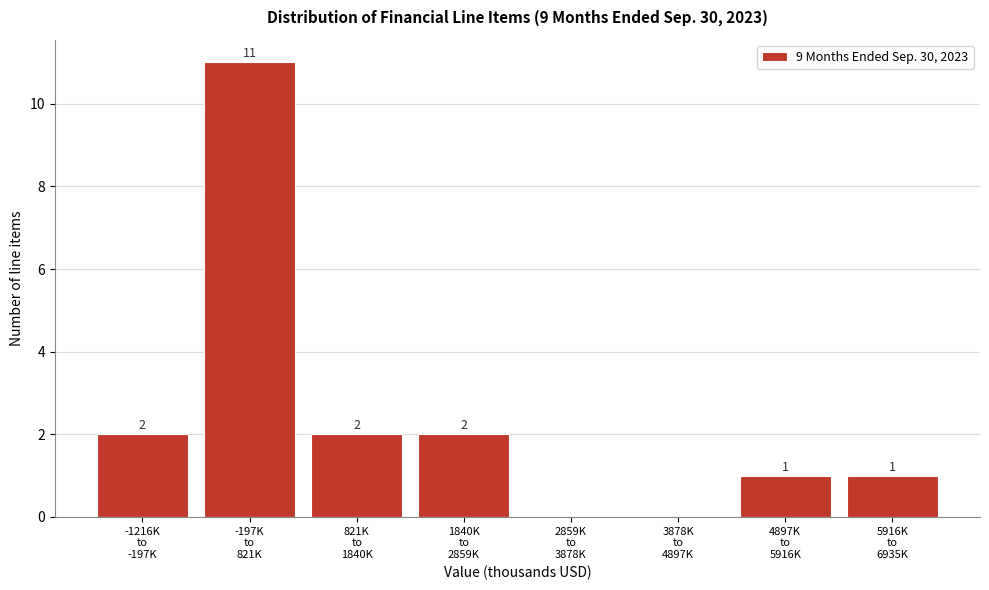

What is the greatest value displayed?

11